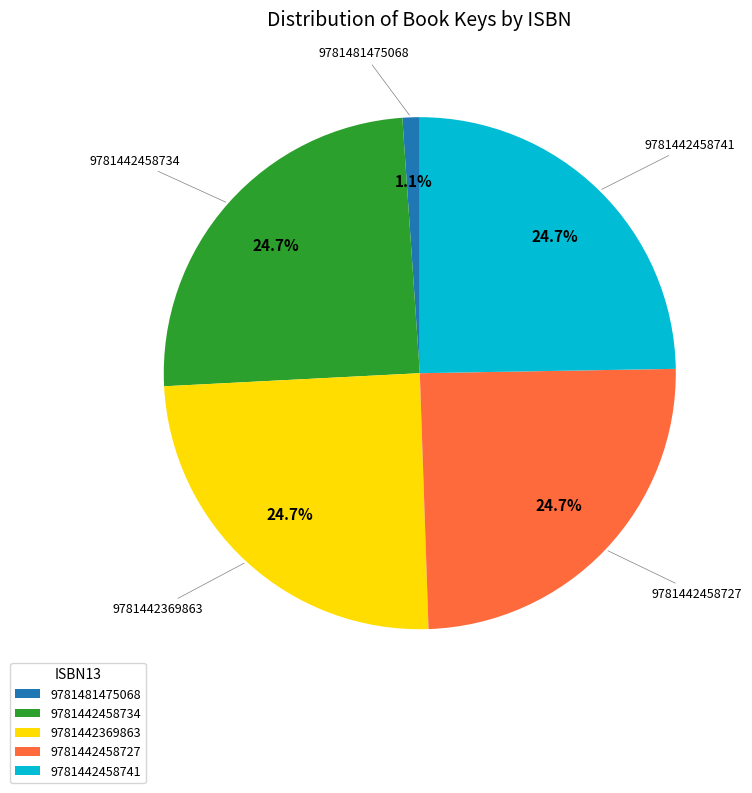

How many slices are in this pie chart?

5